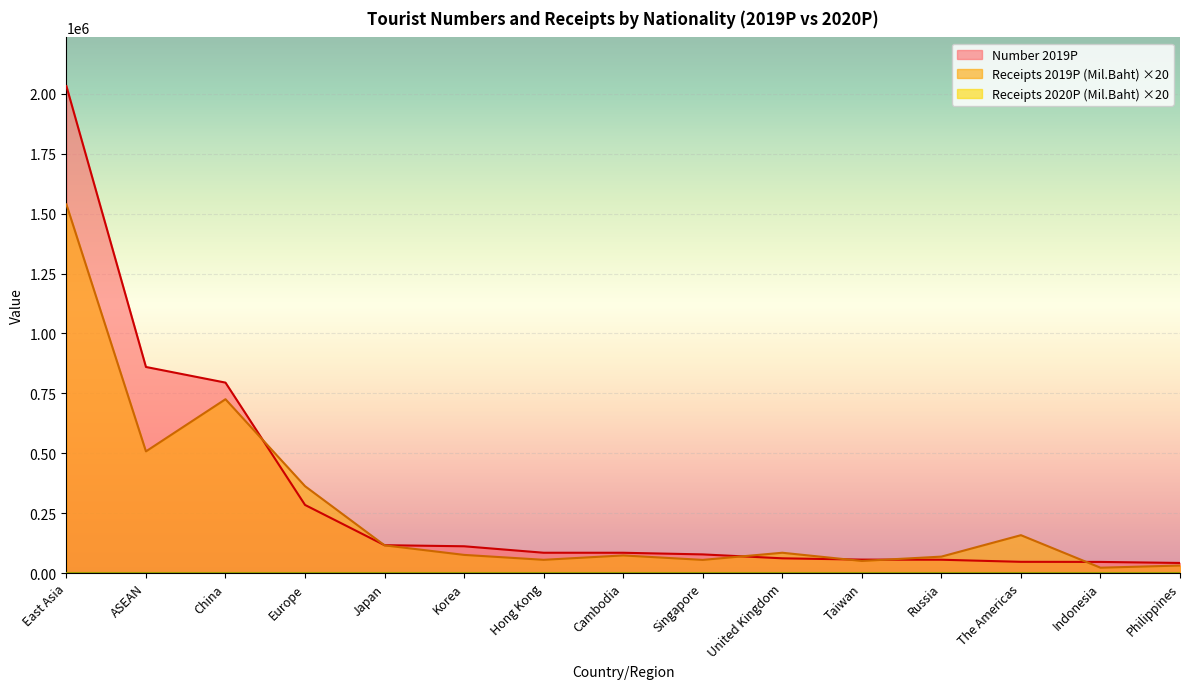

What is the sum of the Receipts 2019P (Mil.Baht) values at Russia and China?

794408.6